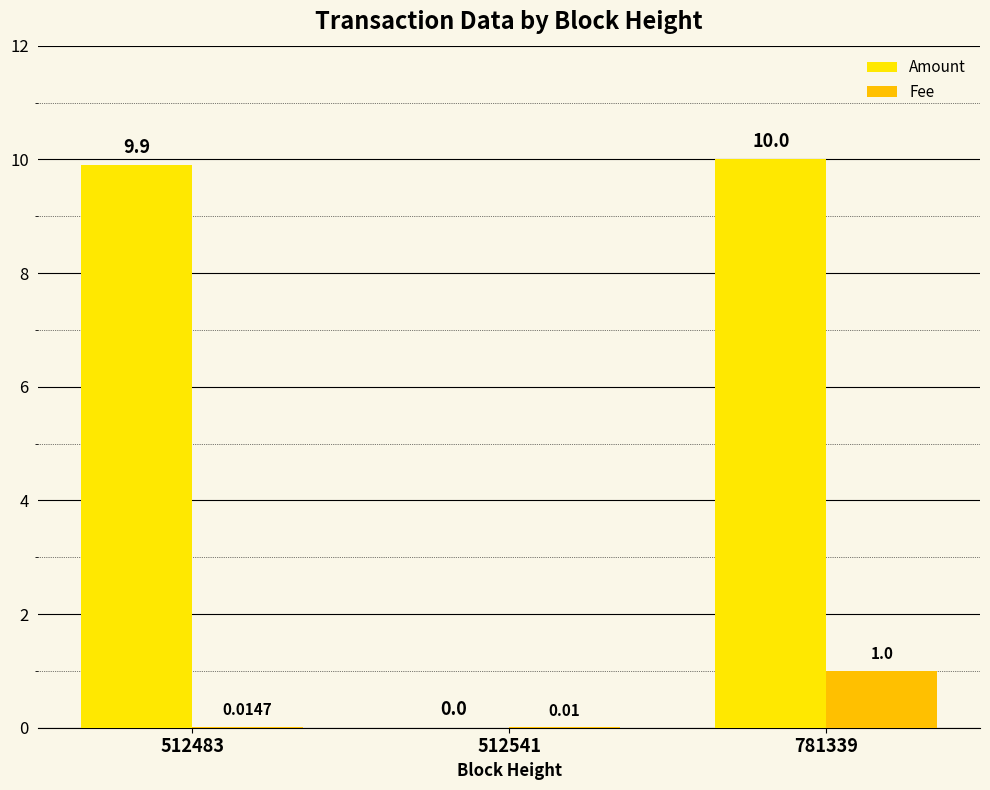

Does the chart contain stacked bars?

No